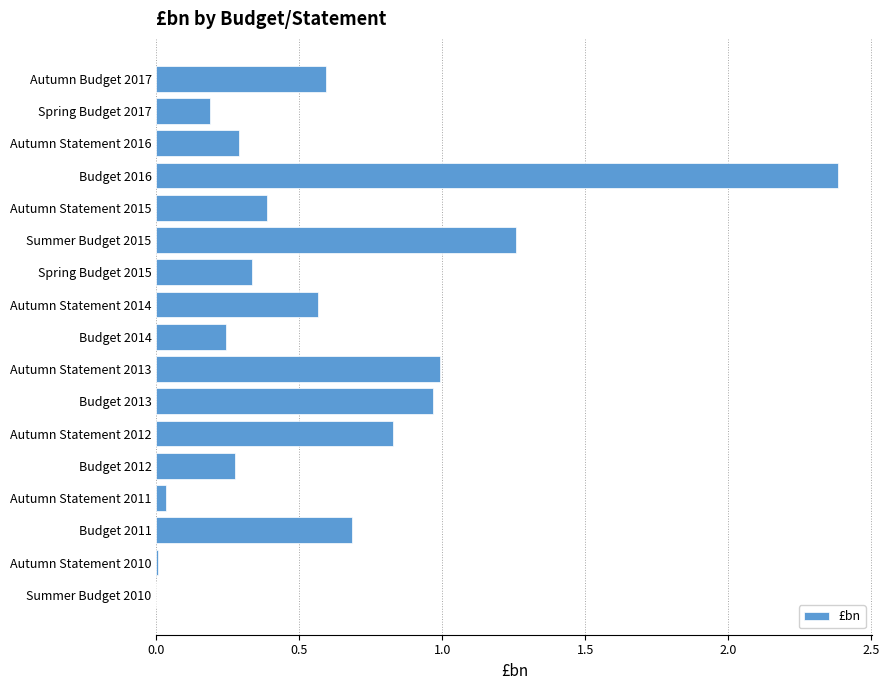

The chart shows a value of 1.5 at Autumn Statement 2012. True or false?

False